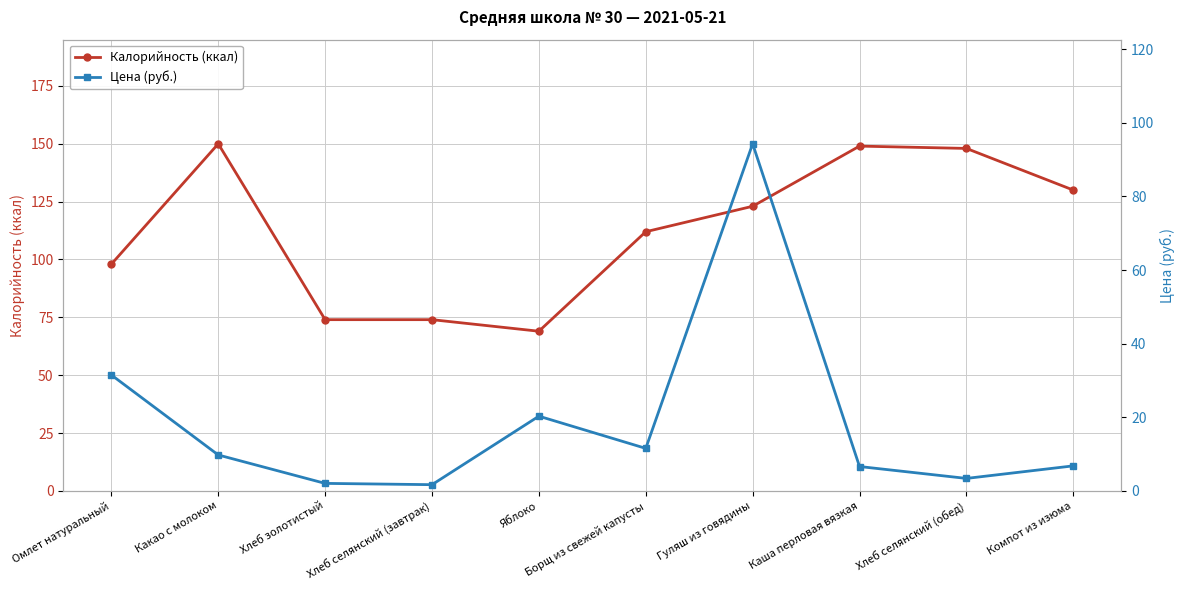

Reading right to left, list all the values displayed in this chart.

Калорийность (ккал): 130.0	148.0	149.0	123.0	112.0	69.0	74.0	74.0	150.0	98.0
Цена (руб.): 6.8	3.4	6.6	94.3	11.6	20.3	1.7	2.0	9.8	31.5